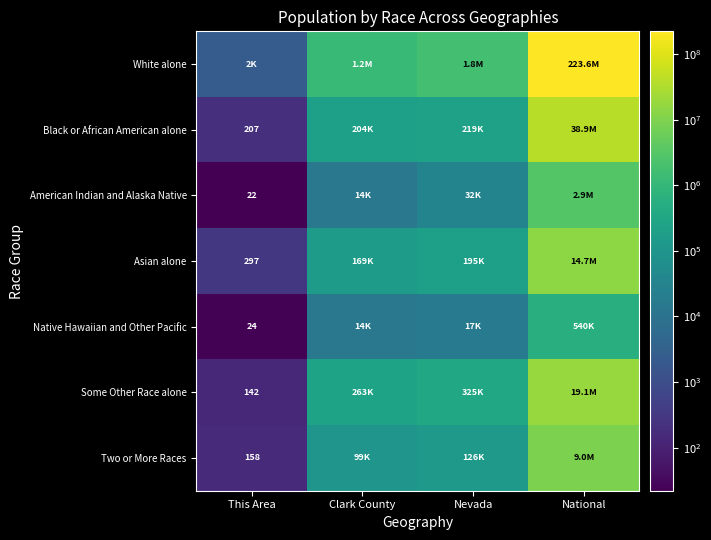

At which label does Some Other Race alone reach its minimum?

This Area